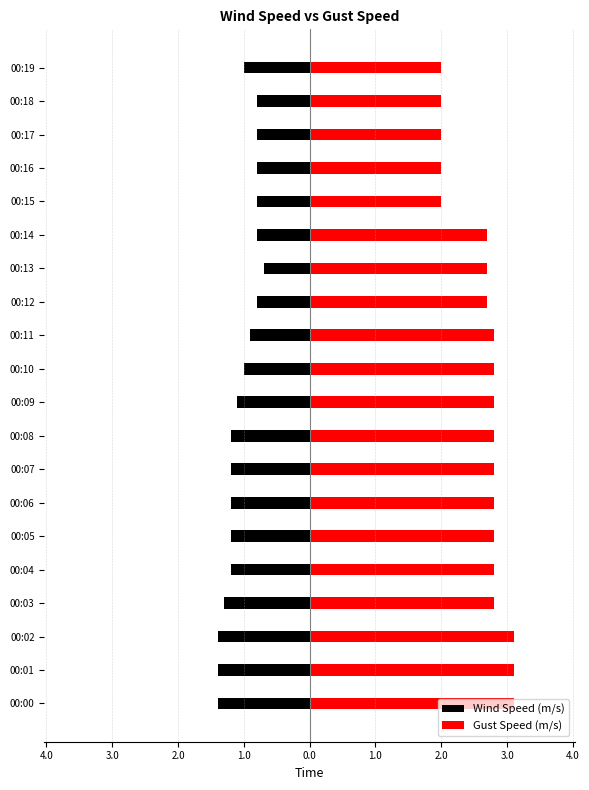

What is the sum of all Gust Speed (m/s) values?

52.6